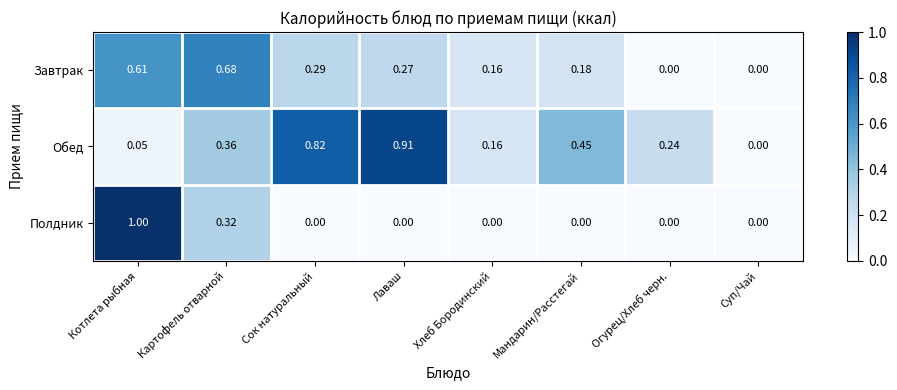

List the series in order of their peak value, lowest first.

Завтрак, Обед, Полдник